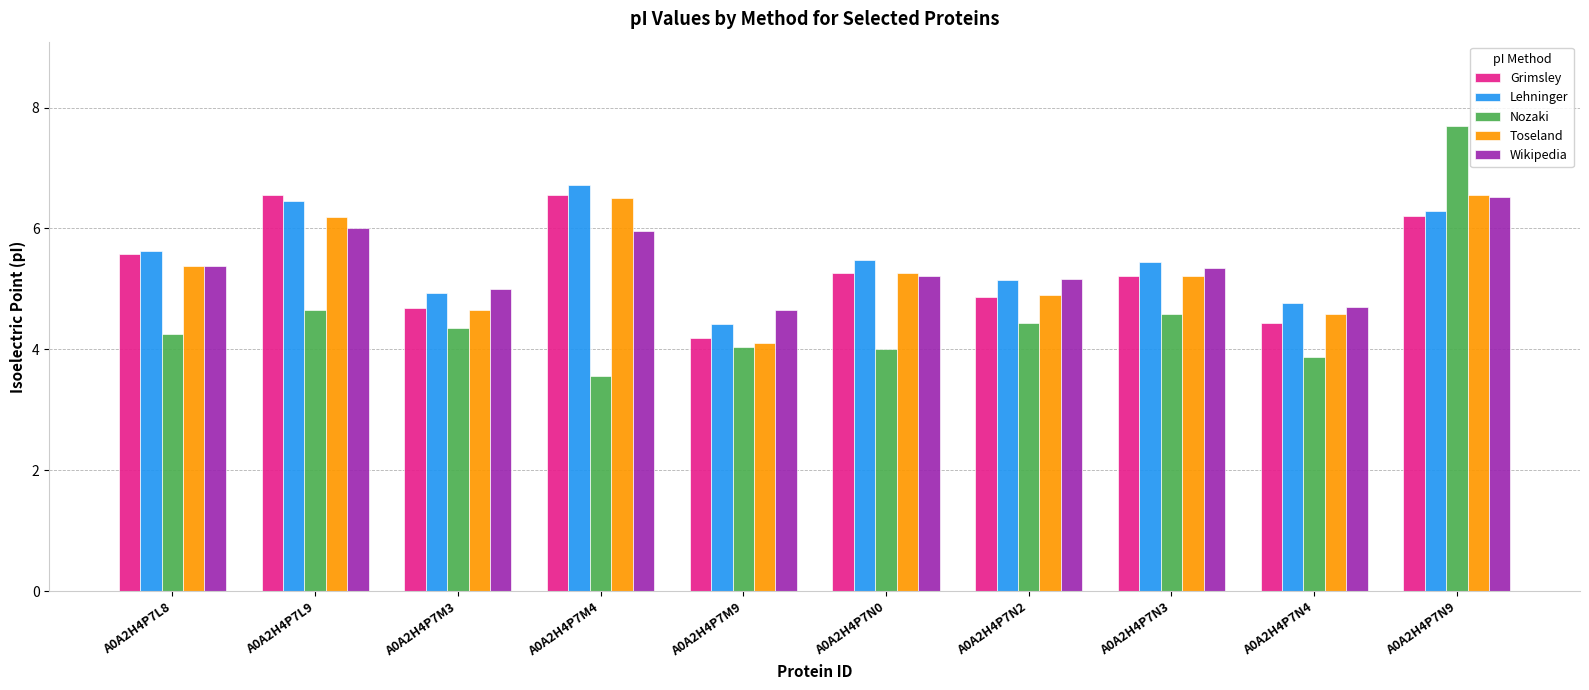

What position from the left is A0A2H4P7N2?

7